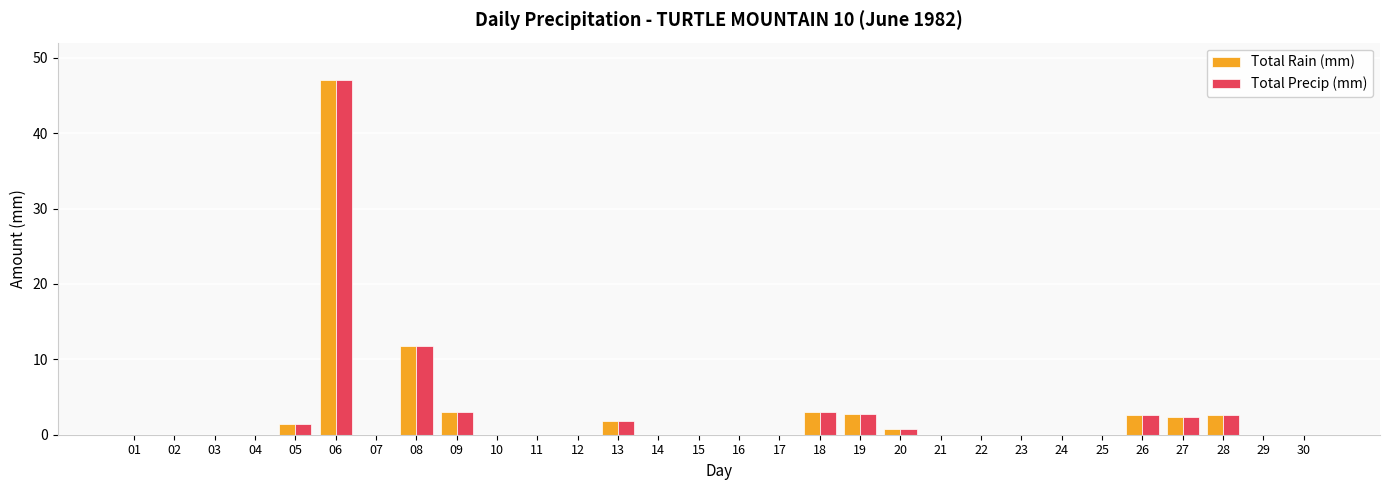

What is the sum of the Total Rain (mm) values at 22 and 05?

1.4